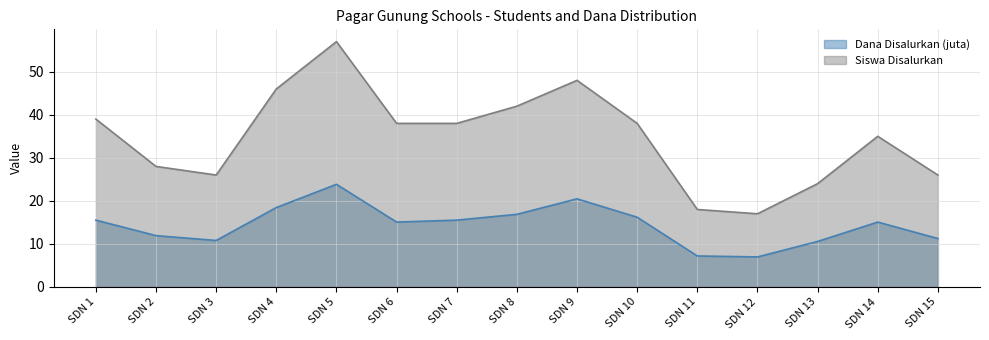

What is the value of the Siswa Disalurkan point at the 5th from the left?

57.0